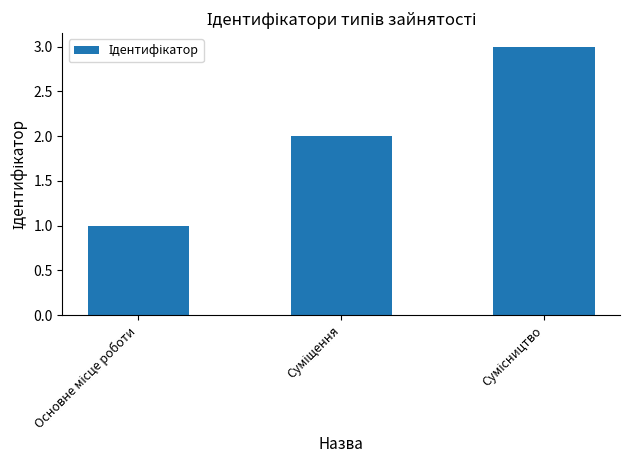

What is the sum of all values?

6